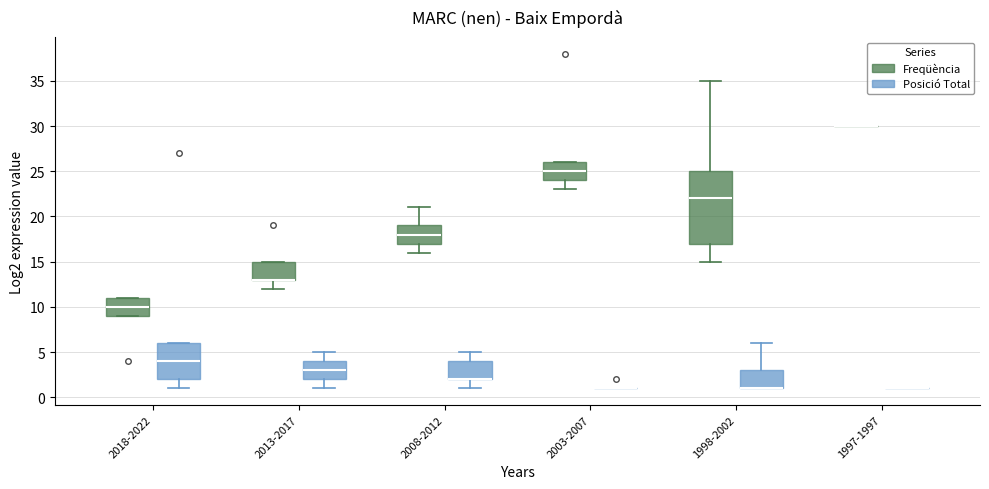

Reading left to right, read every box against the y-axis: the position of its median line, the range the box covers, and the ends of its whiskers. The values are not printed on the chart, so give them approximately, as read against the axis.

2018-2022 (Freqüència): median 10, box 9 to 11, whiskers 9 to 11
2018-2022 (Posició Total): median 4, box 2 to 6, whiskers 1 to 6
2013-2017 (Freqüència): median 13 (drawn on the box's lower edge), box 13 to 15, whiskers 12 to 15
2013-2017 (Posició Total): median 3, box 2 to 4, whiskers 1 to 5
2008-2012 (Freqüència): median 18, box 17 to 19, whiskers 16 to 21
2008-2012 (Posició Total): median 2 (drawn on the box's lower edge), box 2 to 4, whiskers 1 to 5
2003-2007 (Freqüència): median 25, box 24 to 26, whiskers 23 to 26
2003-2007 (Posició Total): box collapsed to a line at 1, whiskers 1 to 1
1998-2002 (Freqüència): median 22, box 17 to 25, whiskers 15 to 35
1998-2002 (Posició Total): median 1 (drawn on the box's lower edge), box 1 to 3, whiskers 1 to 6
1997-1997 (Freqüència): box collapsed to a line at 30, whiskers 30 to 30
1997-1997 (Posició Total): box collapsed to a line at 1, whiskers 1 to 1